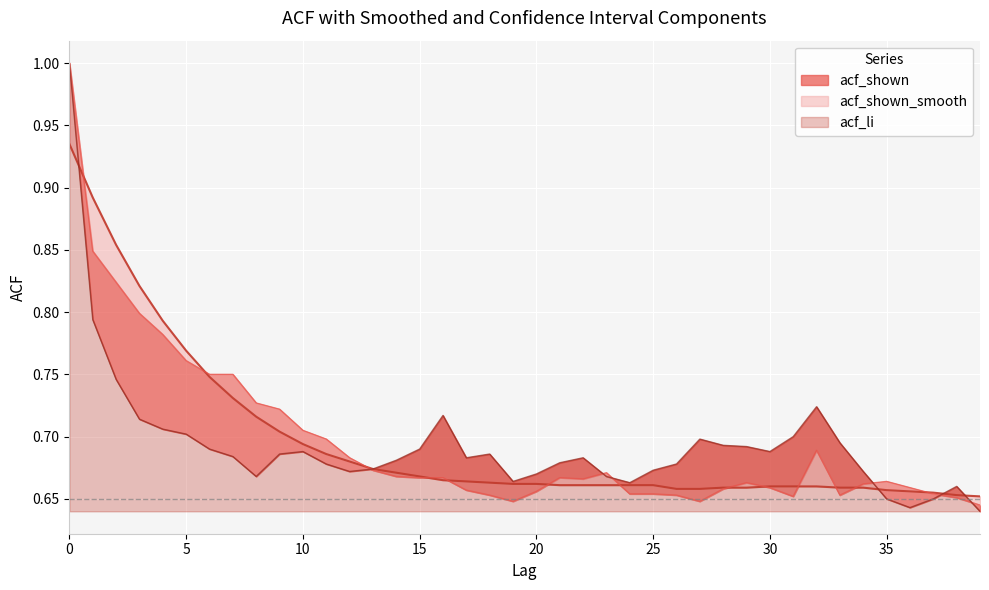

What is the value of the acf_shown point at the 2nd from the left?

0.8